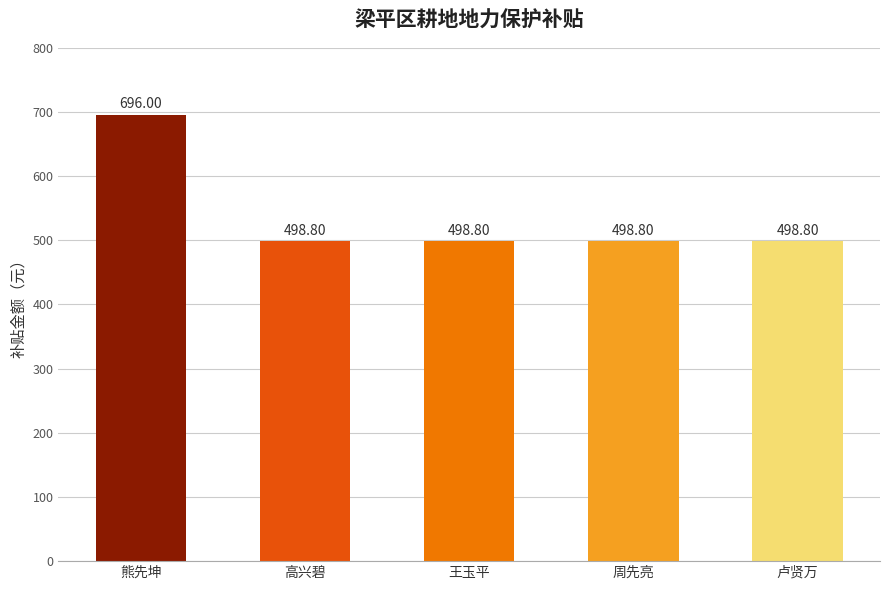

Does the chart contain any negative values?

No